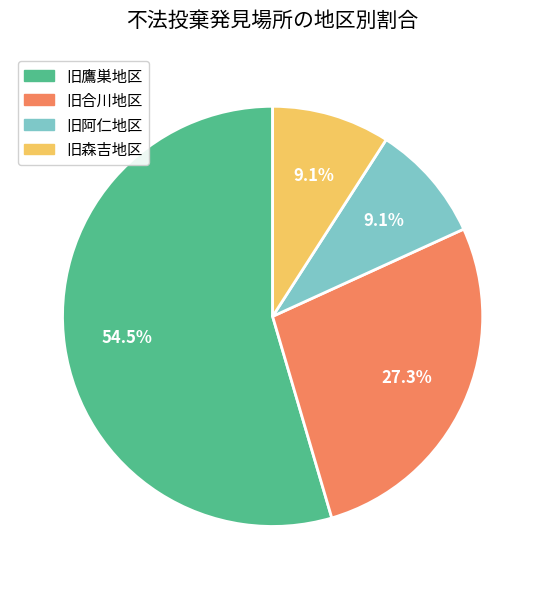

How much of the chart is everything except 旧森吉地区?

90.9%